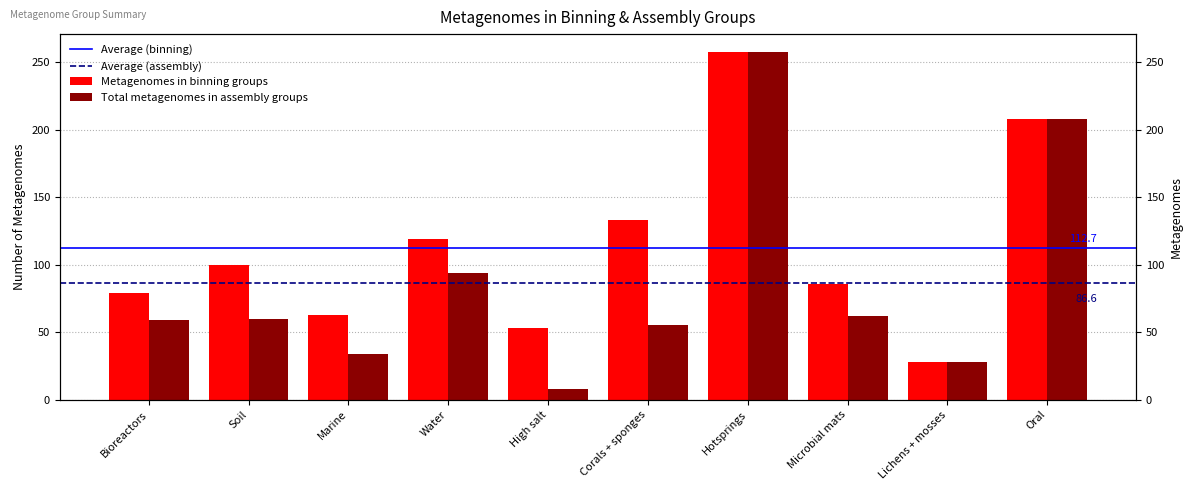

List the series in order of their overall mean, lowest first.

Total metagenomes in assembly groups, Metagenomes in binning groups